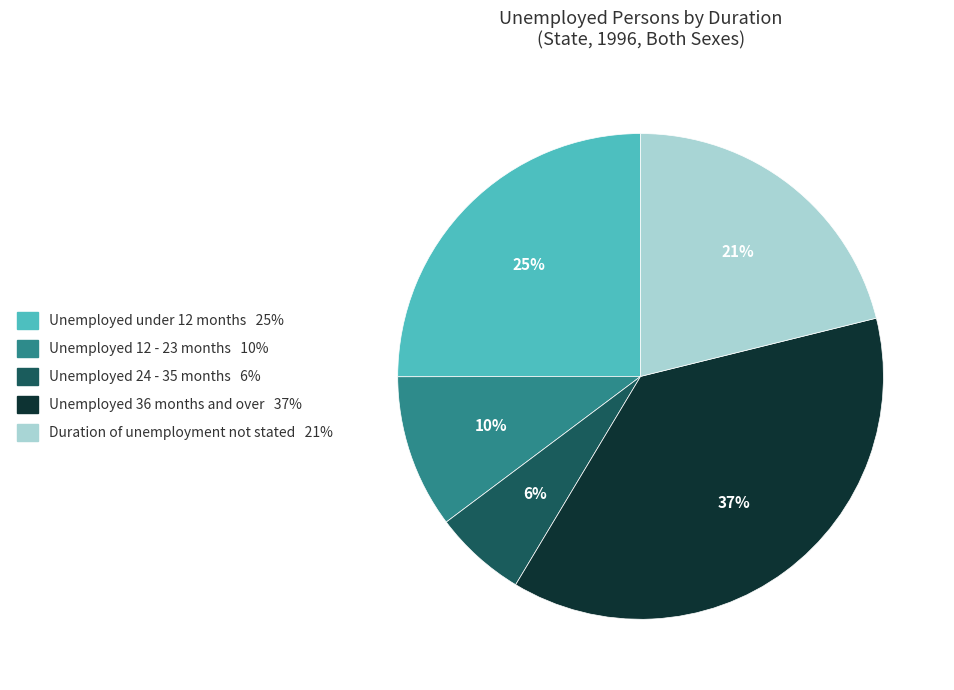

How many slices are in this pie chart?

5